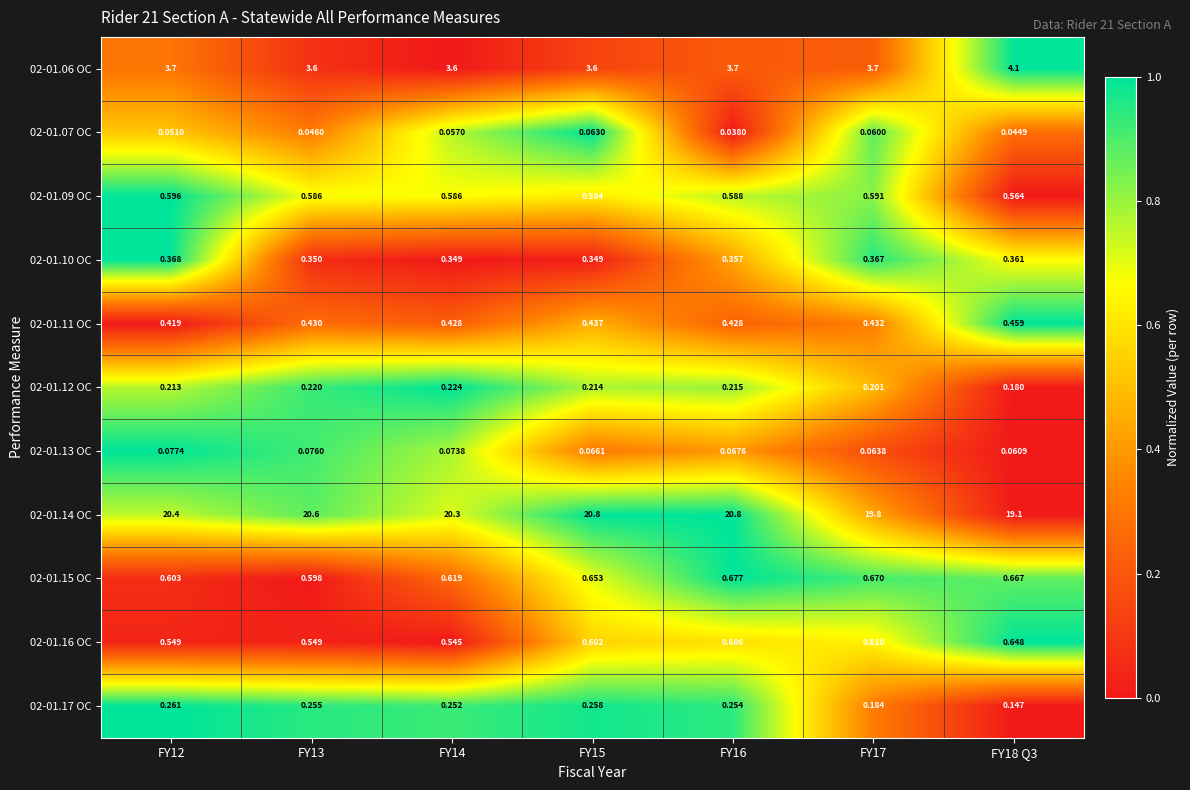

Is the value of 02-01.06 OC at FY12 greater than the value of 02-01.13 OC at FY17?

Yes